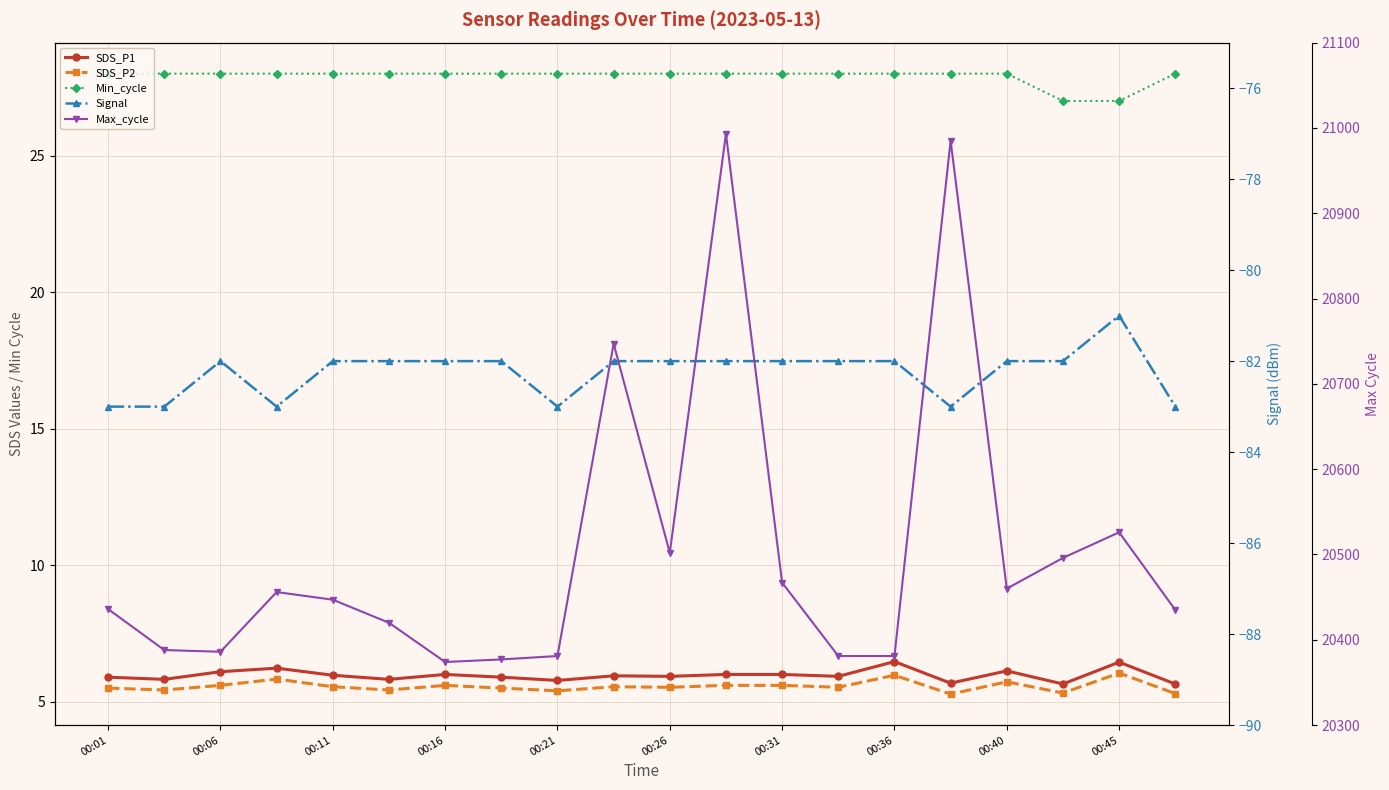

Is it true that Signal equals -25.1 at 00:16?

False